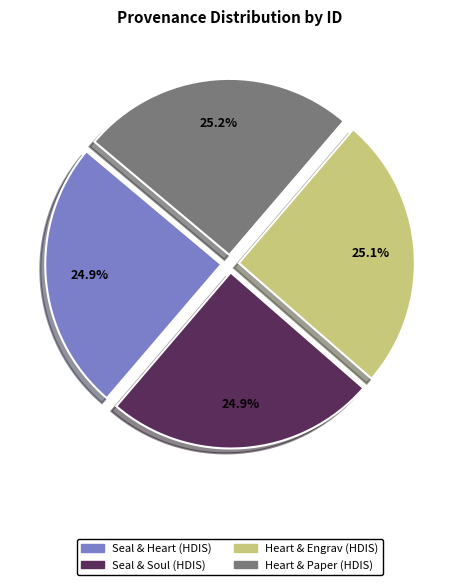

Count the number of slices in the pie.

4